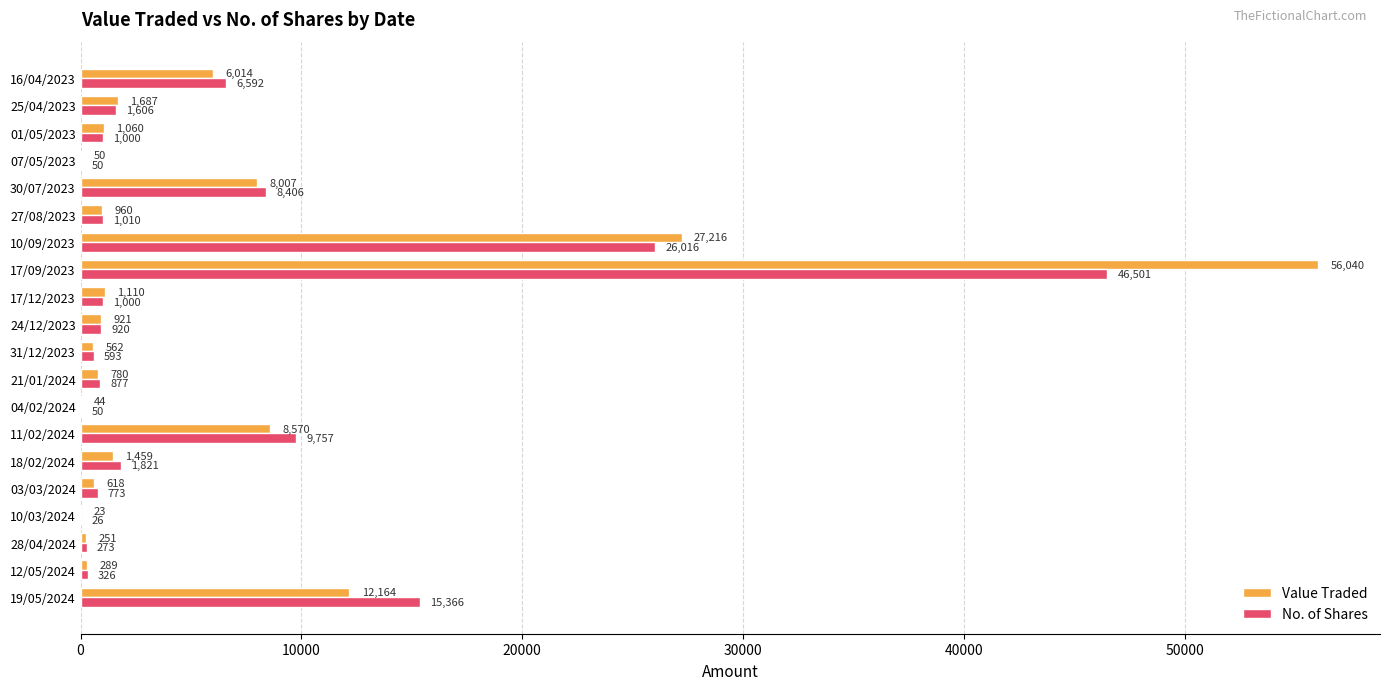

The Value Traded series shows 27216 at 10/09/2023. True or false?

True